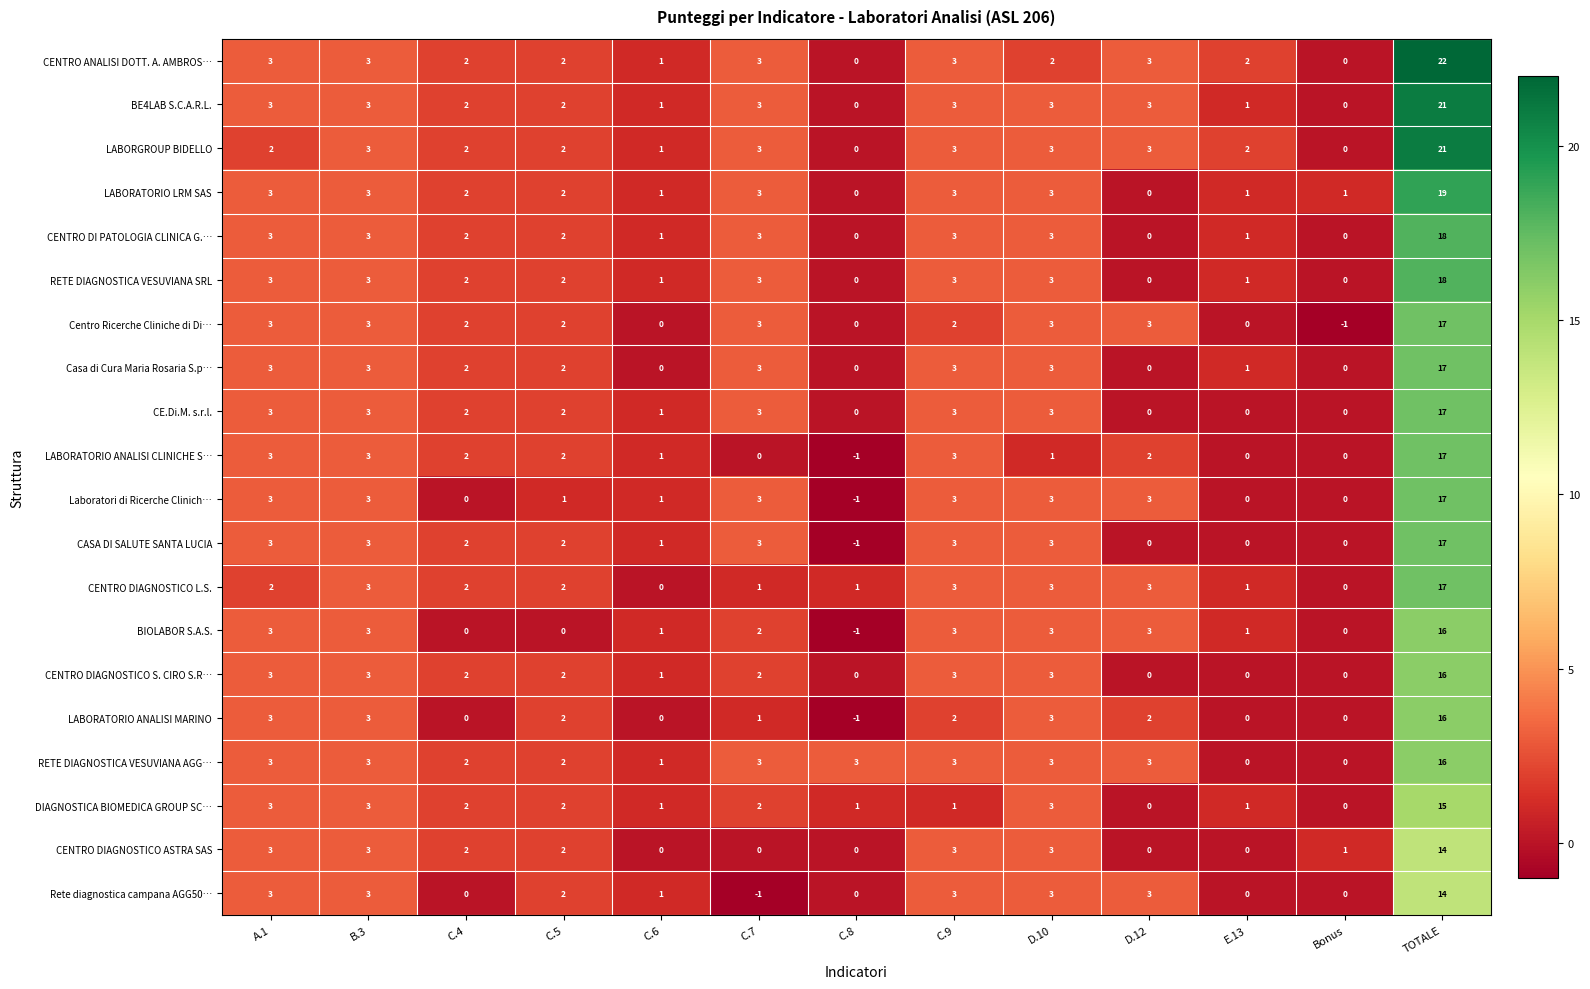

What is the difference between the second highest and second lowest values in the Casa di Cura Maria Rosaria S.p… series?

3